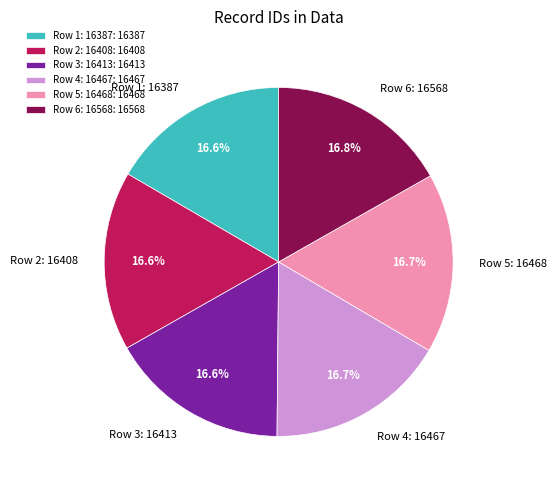

To the nearest percent, what is the average slice percentage?

17%